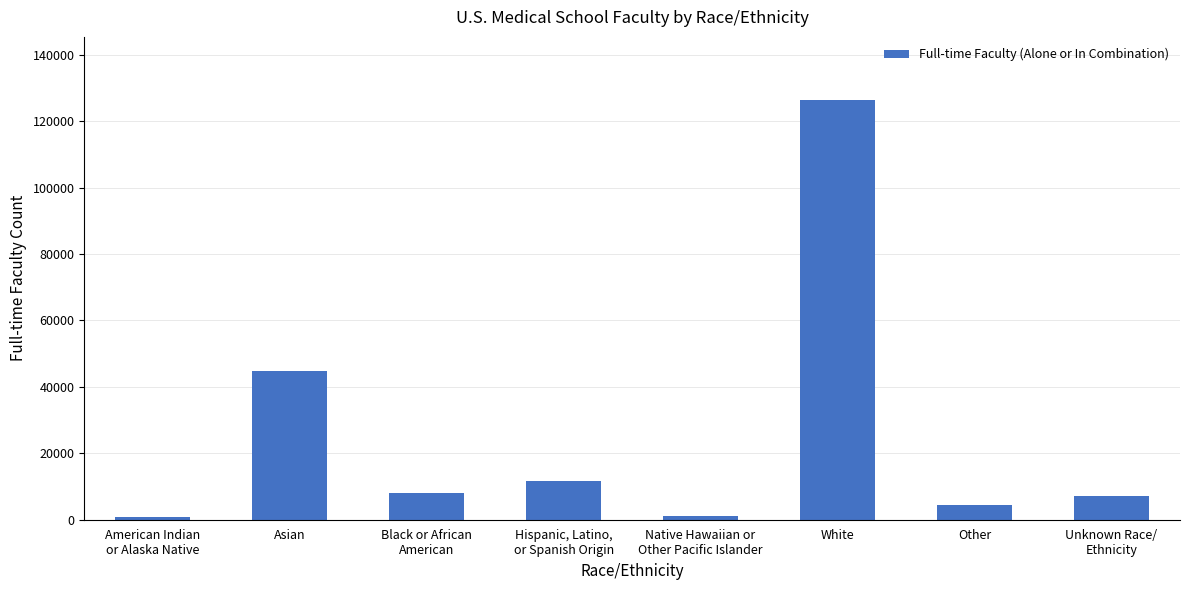

At which label does the data first exceed 8167?

Asian